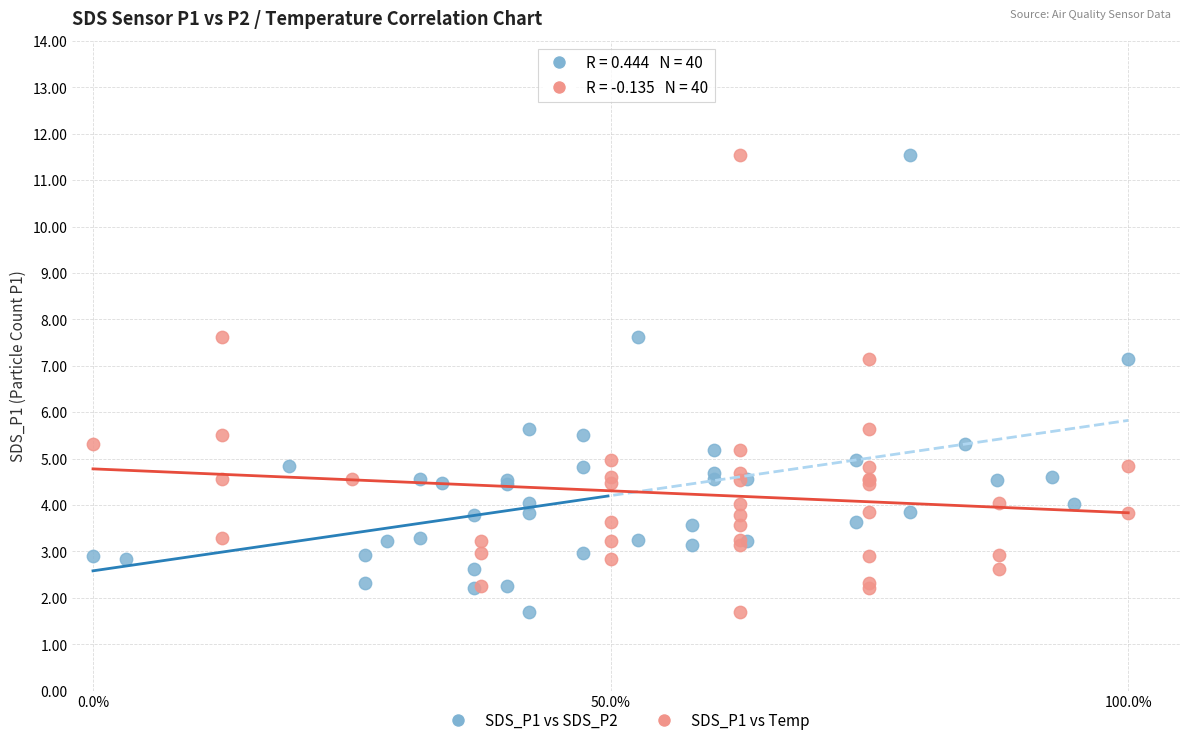

What are all the series names shown in the legend?

SDS_P1 vs SDS_P2, SDS_P1 vs Temp